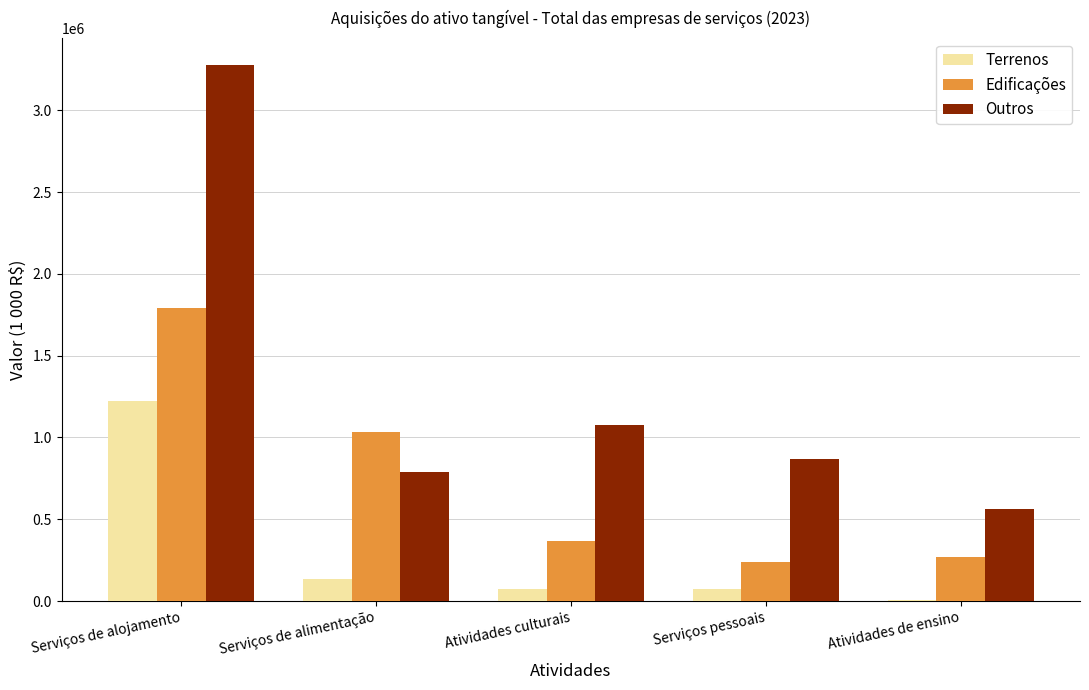

Between Atividades culturais and Atividades de ensino, which series saw the biggest shift?

Outros